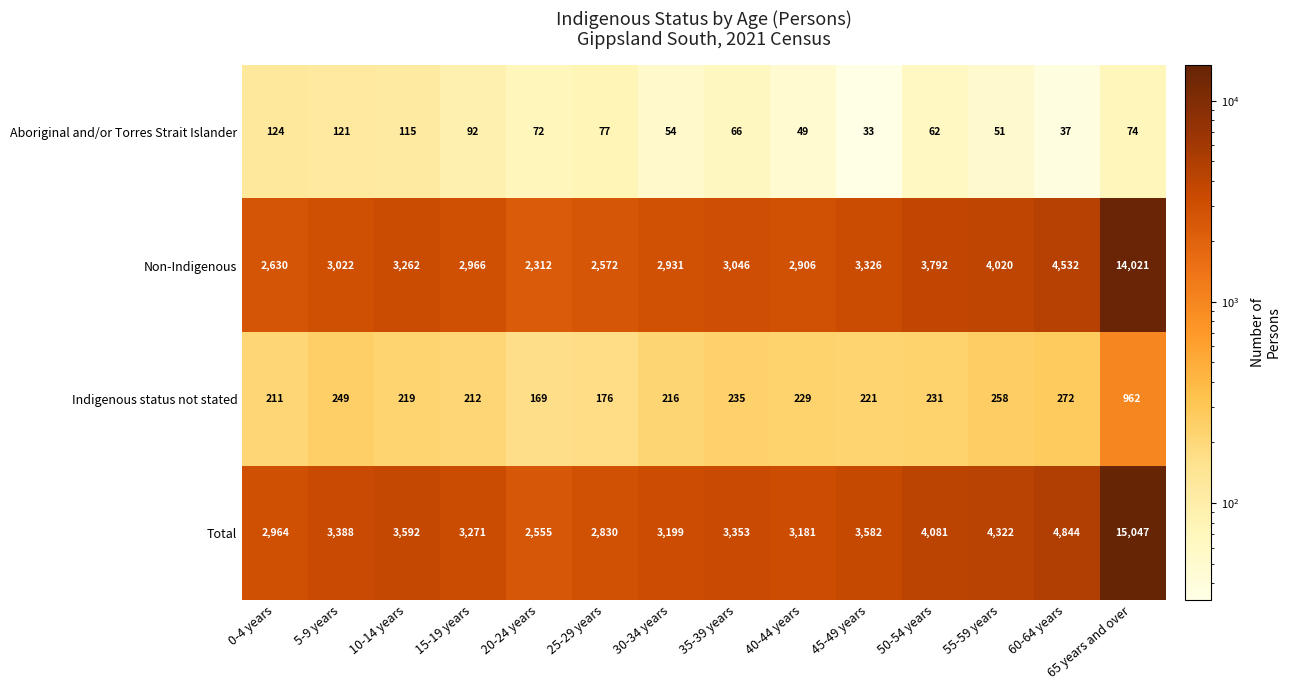

At which category does the chart reach its minimum across all series?

45-49 years